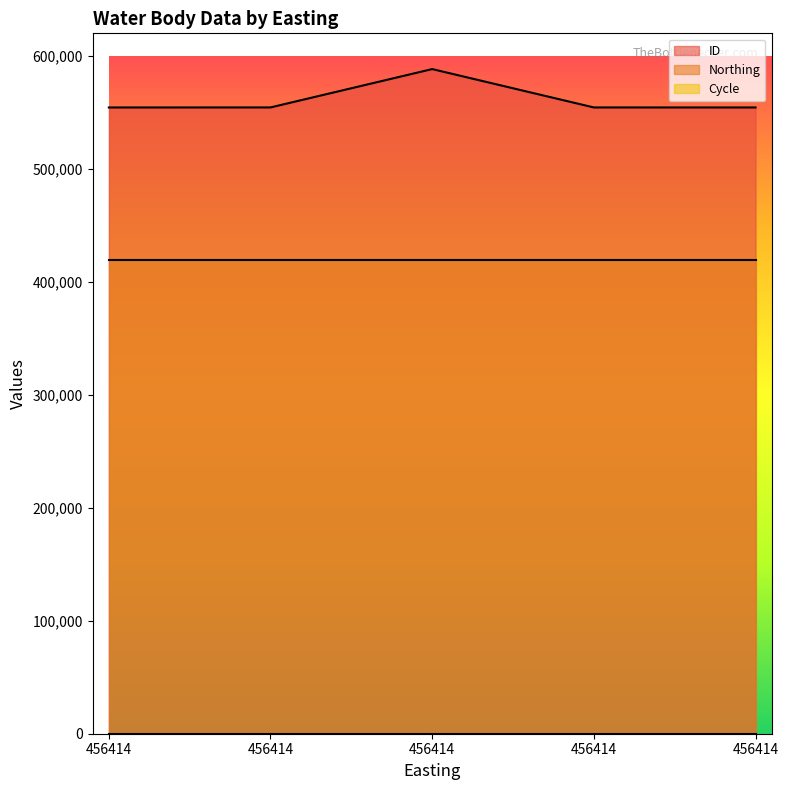

What is the value of the ID point at the 5th from the left?

554369